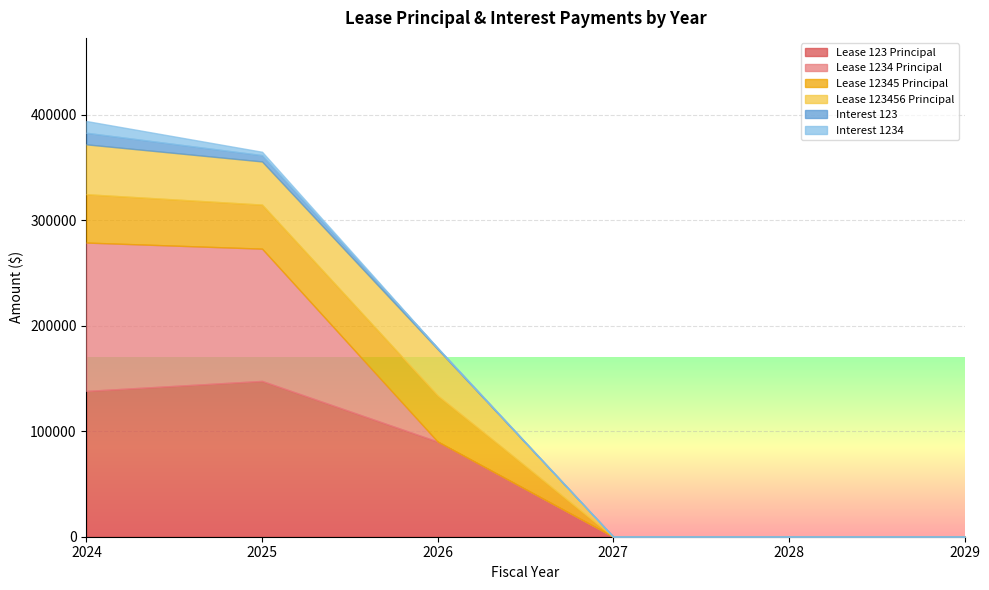

At which label does Lease 123 Principal first exceed 90148?

2024